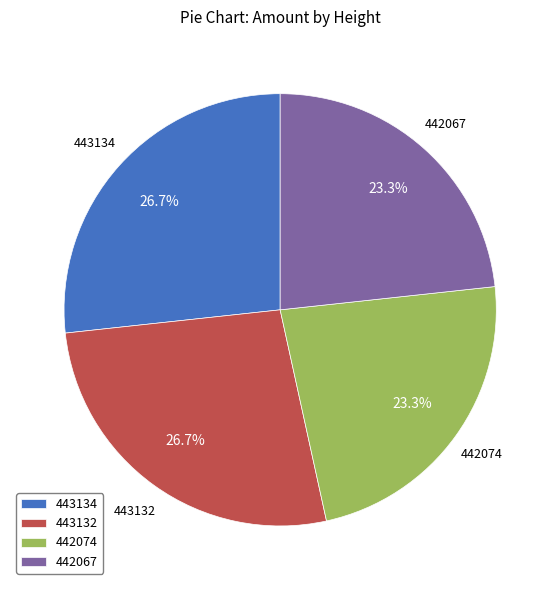

The 442074 slice represents 29% of the pie. True or false?

False